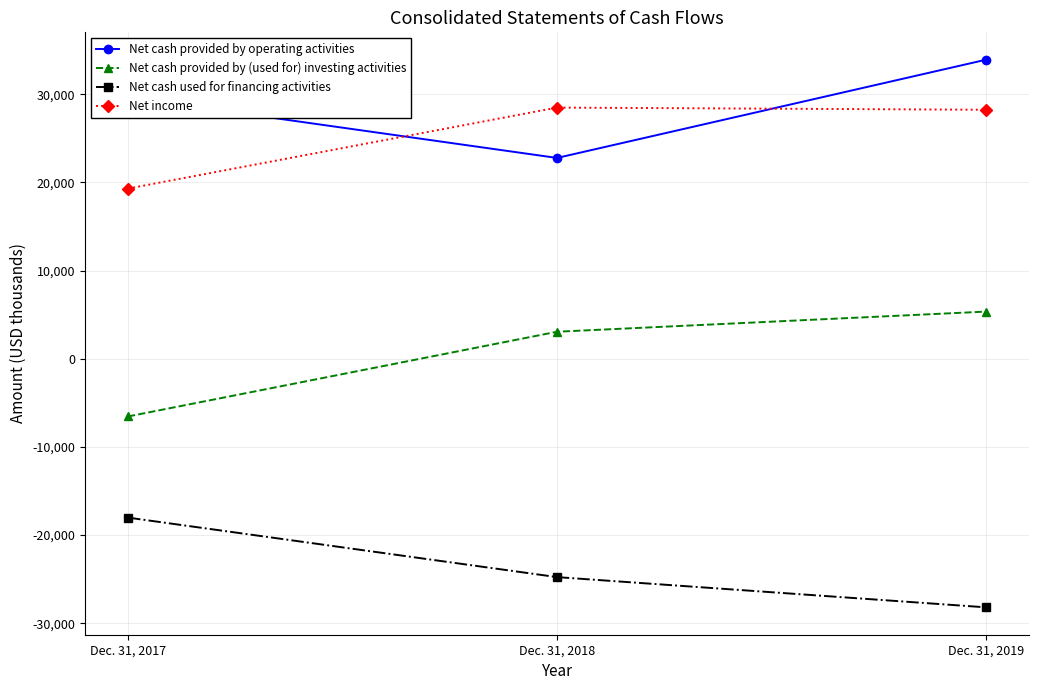

Where is Net cash provided by operating activities nearest to the value 28346?

Dec. 31, 2017